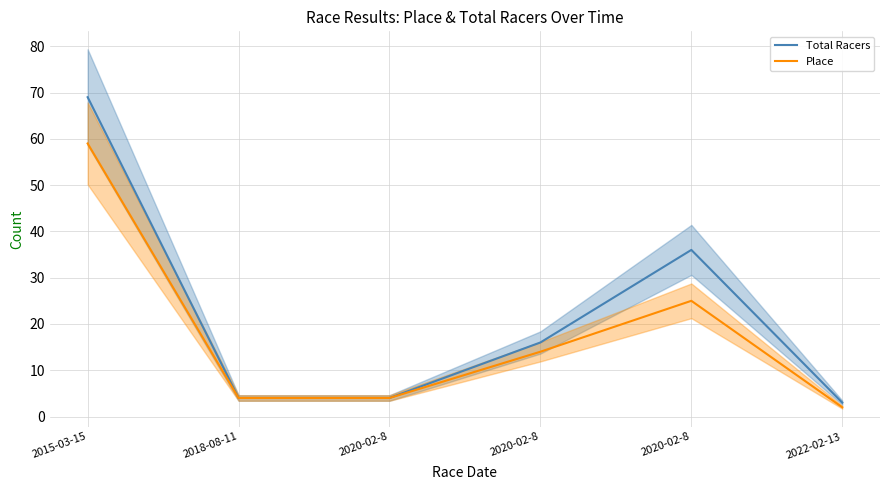

Reading left to right, transcribe all the data shown in this chart.

Total Racers: 2015-03-15=69	2018-08-11=4	2020-02-8=4	2020-02-8=16	2020-02-8=36	2022-02-13=3
Place: 2015-03-15=59	2018-08-11=4	2020-02-8=4	2020-02-8=14	2020-02-8=25	2022-02-13=2